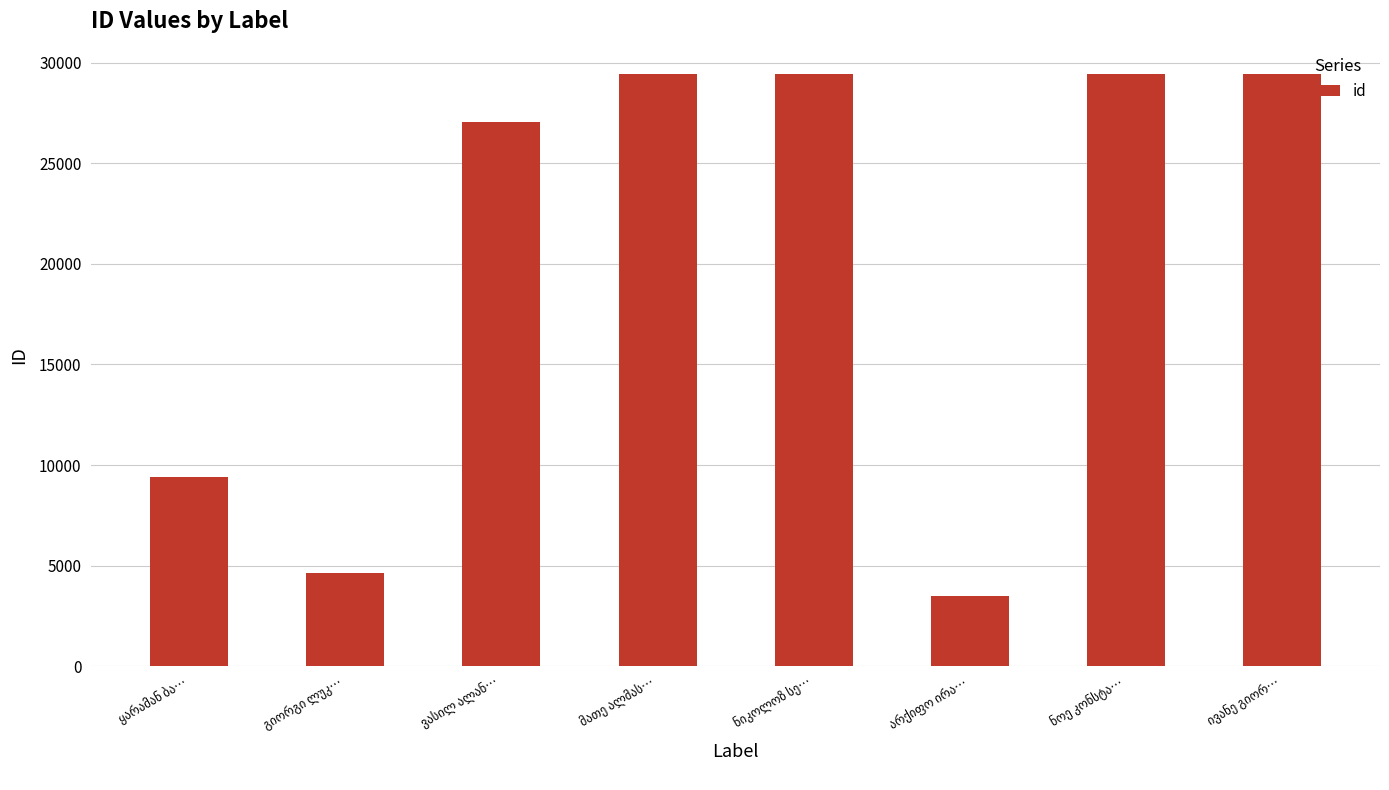

What is the smallest value displayed?

3493